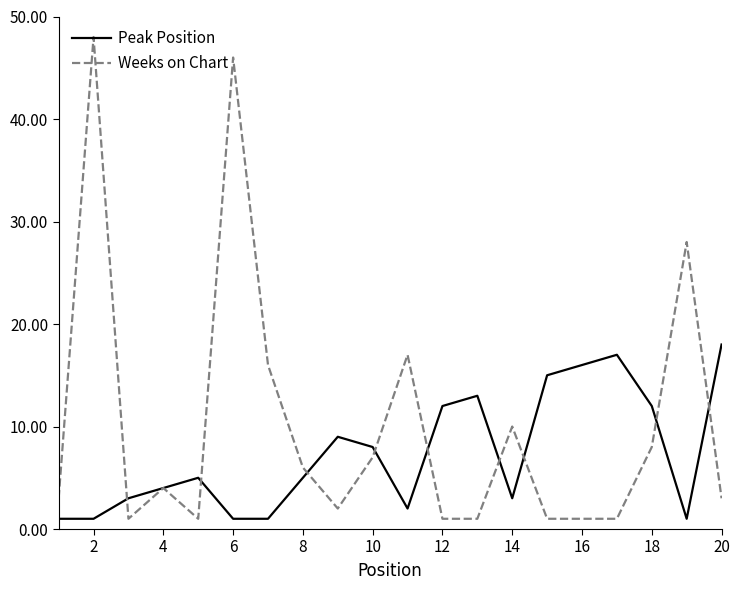

What is the highest value of the Peak Position series?

18